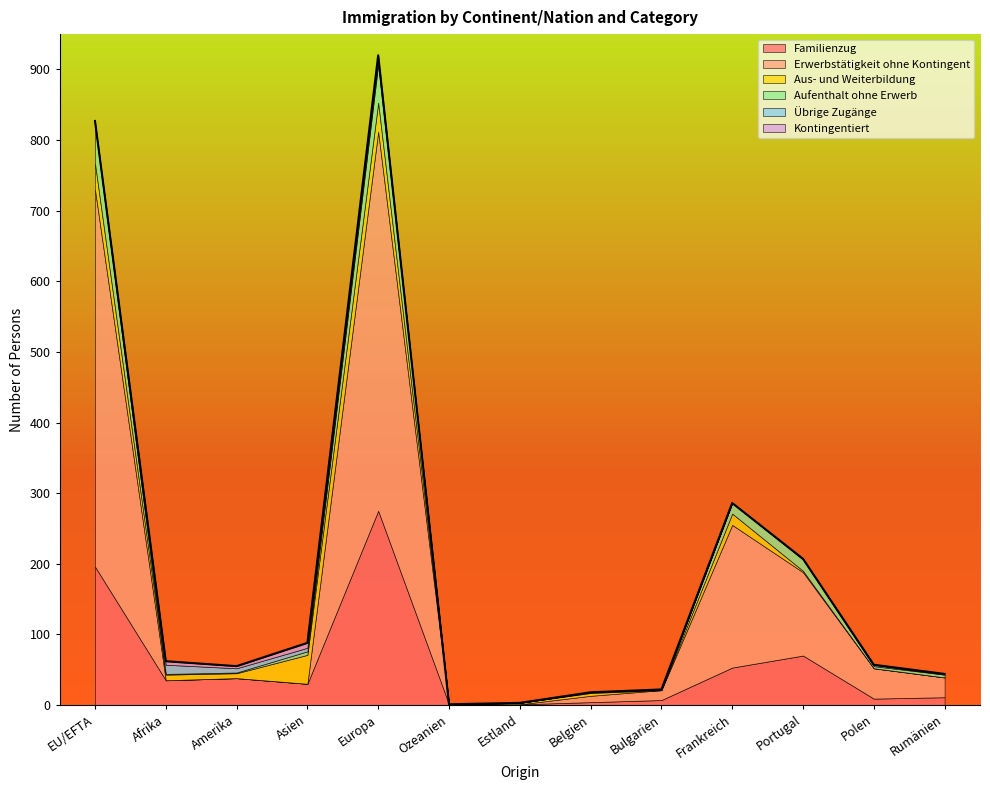

What is the sum of the Kontingentiert values at Europa and Asien?

13